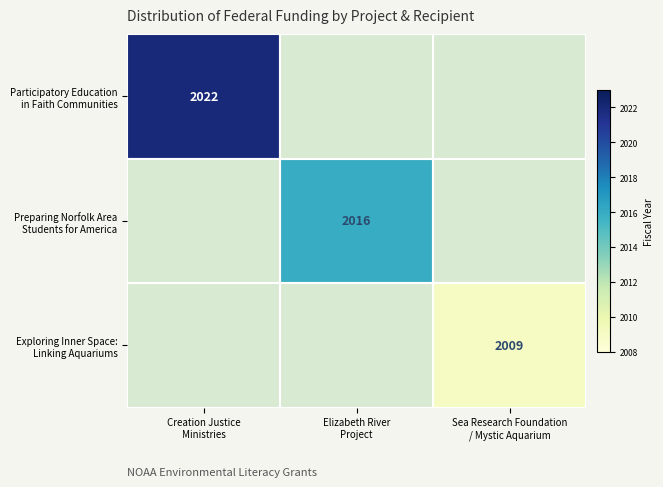

How many categories are shown in the chart?

3